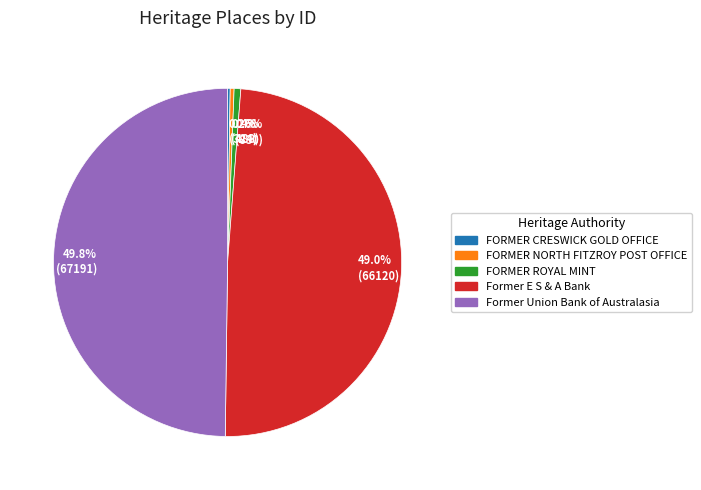

The Former E S & A Bank slice represents 49% of the pie. True or false?

True